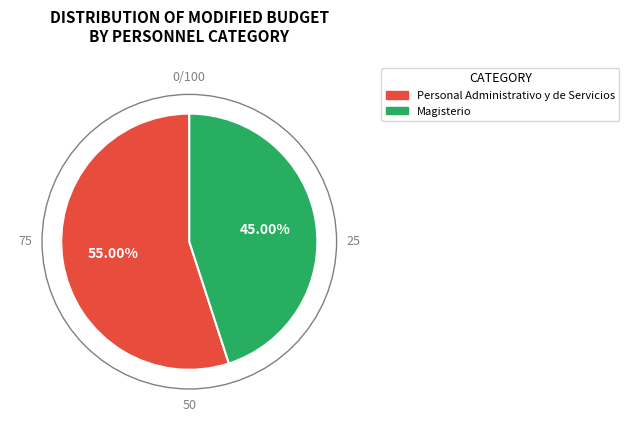

To the nearest percent, what is the difference between the Magisterio and Personal Administrativo y de Servicios slice percentages?

10%